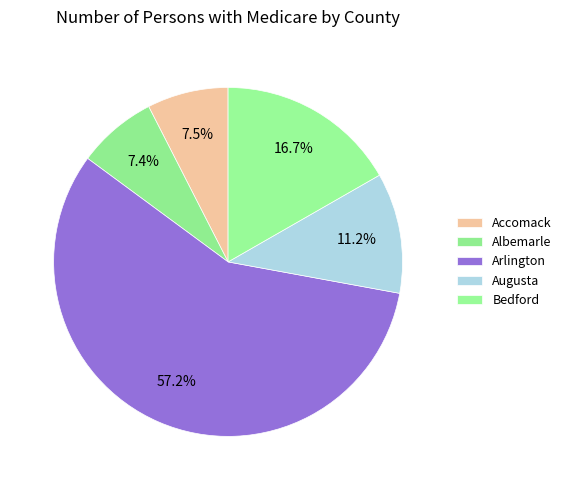

True or false: Arlington accounts for 45% of the total.

False